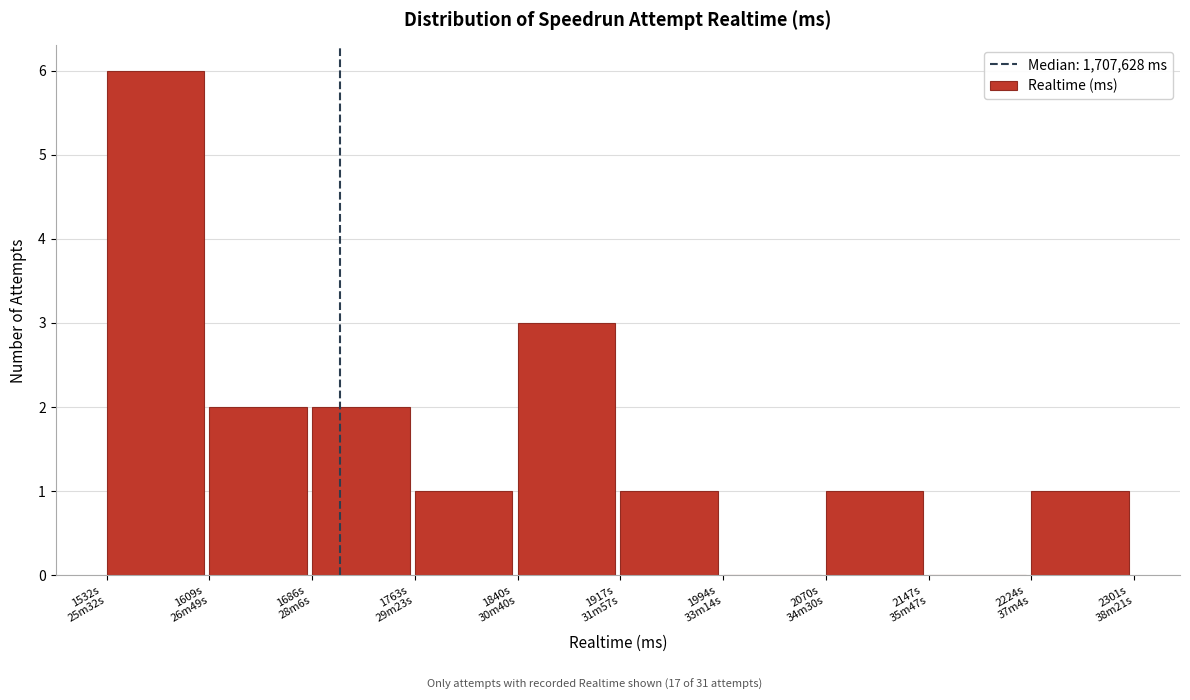

What is the maximum value shown in the chart?

6